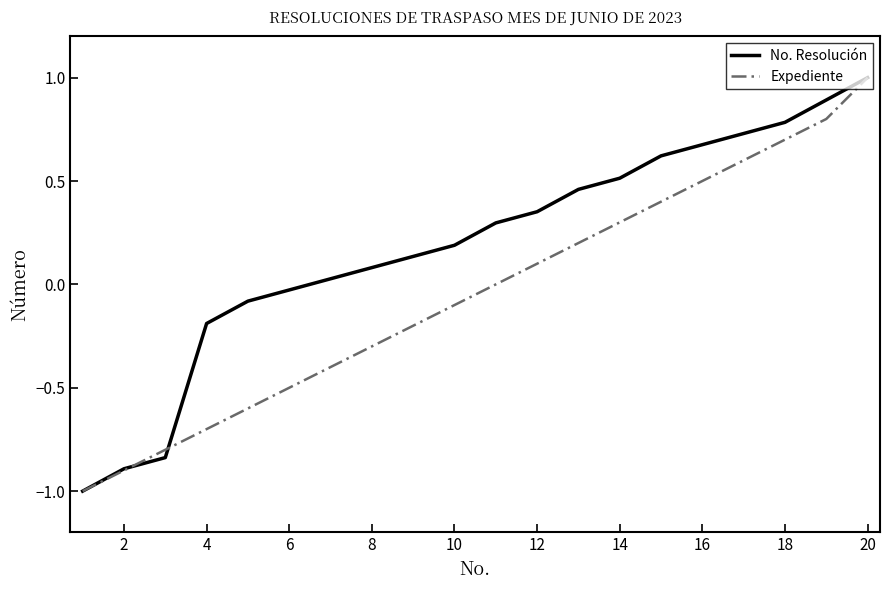

List the series in order of their overall mean, lowest first.

Expediente, No. Resolución